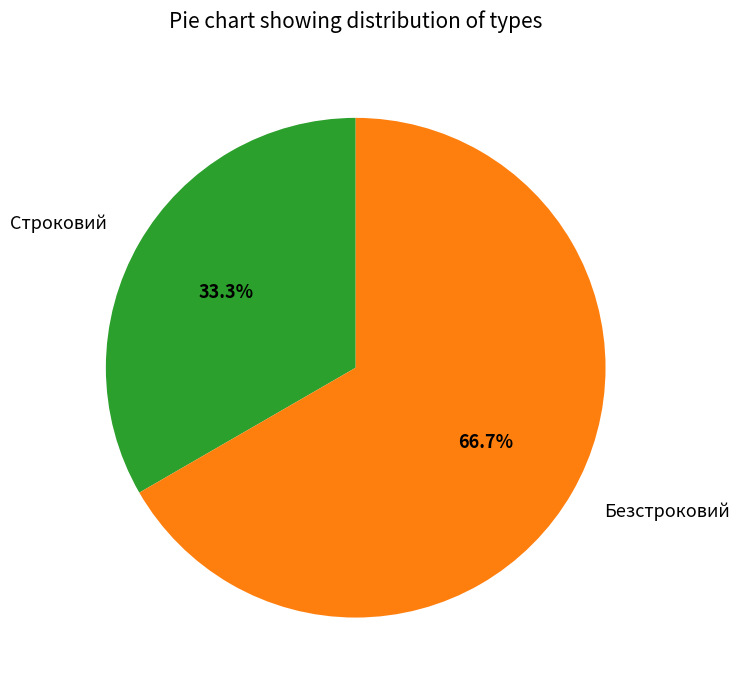

How many slices are in this pie chart?

2